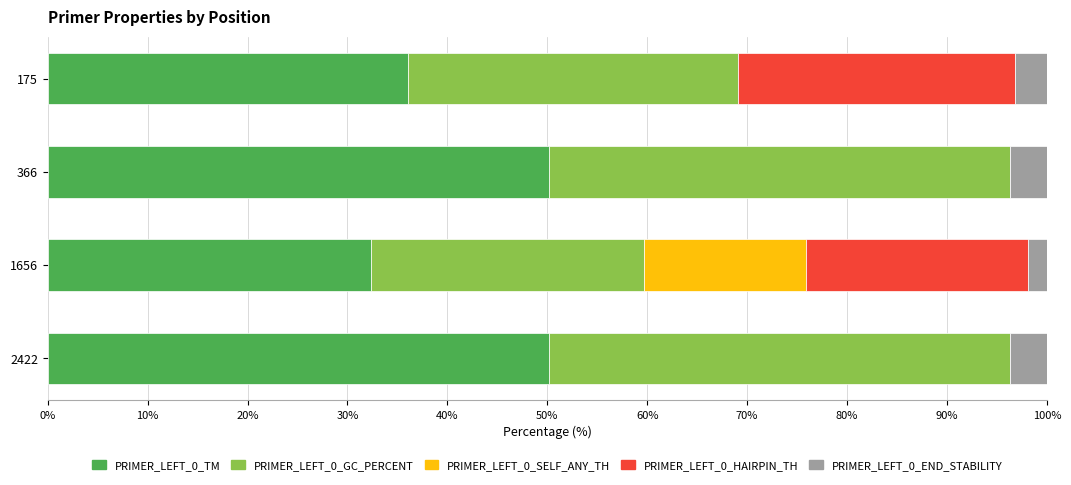

What is the total value across all series at 175?

100.0